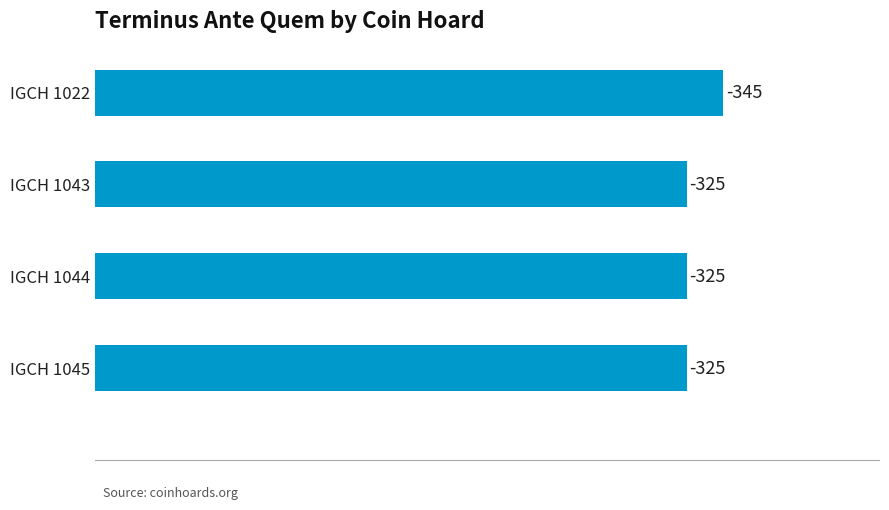

Does the chart contain any negative values?

No